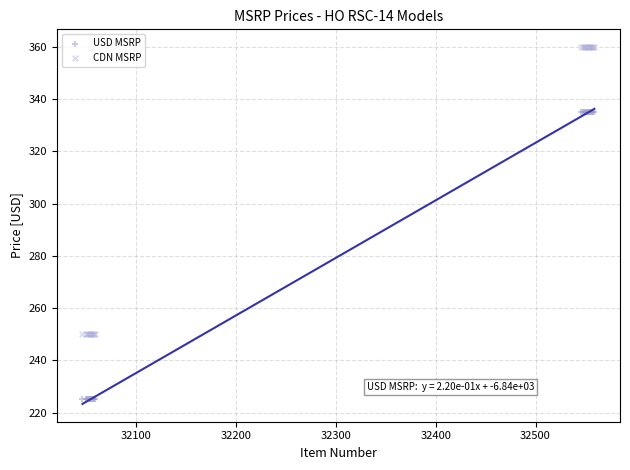

What is the X range (max minus min) for the scatter plot?

513.0